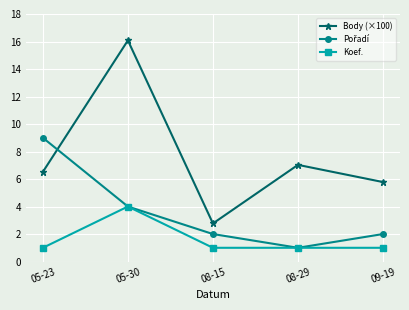

At which category is the sum across all series the highest?

05-30